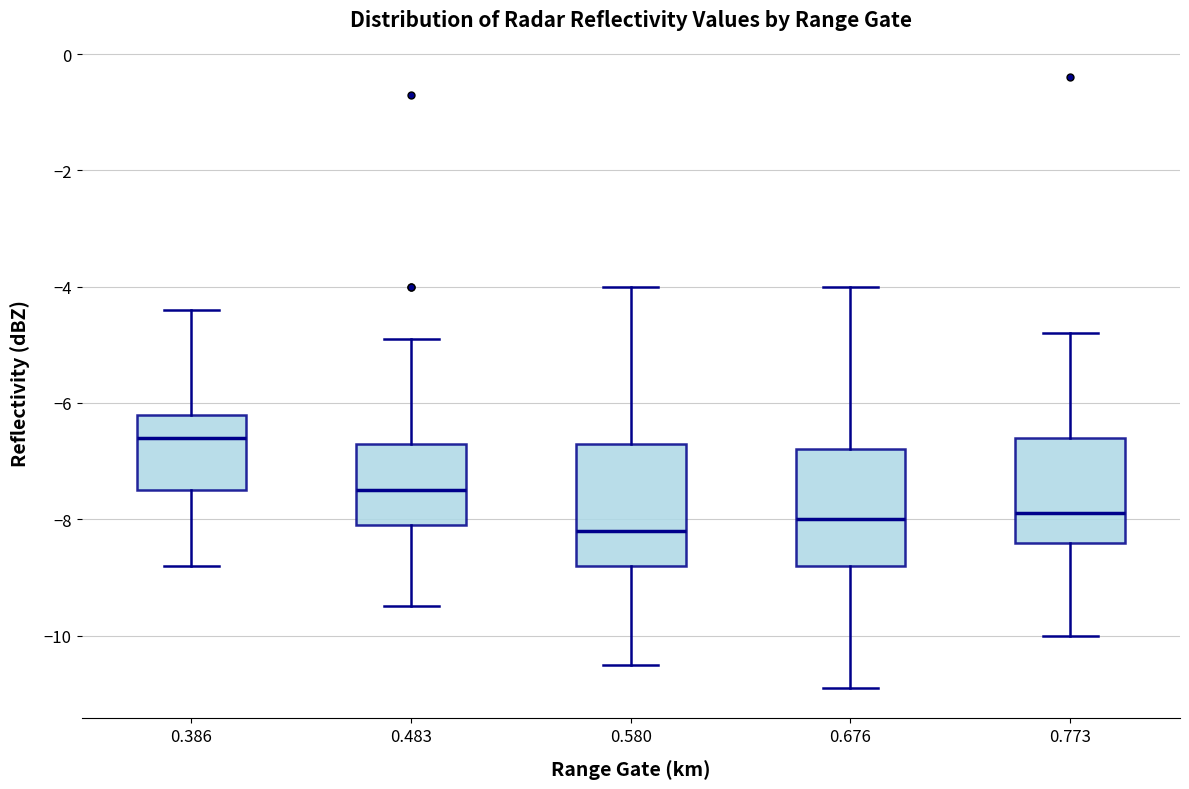

Which box's median line is the highest?

0.386